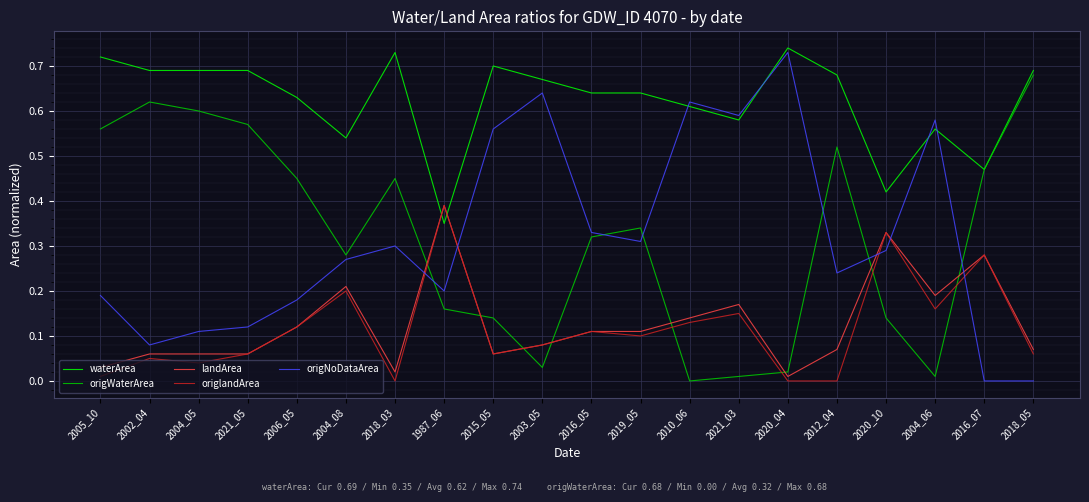

Is this an area chart (filled region under the line)?

No